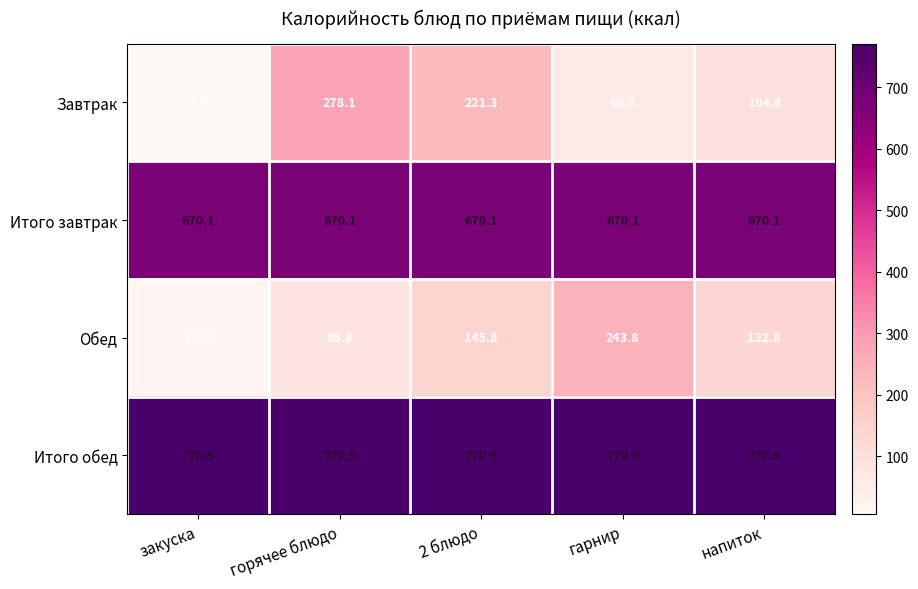

The value of Обед at горячее блюдо is 129.6. True or false?

False